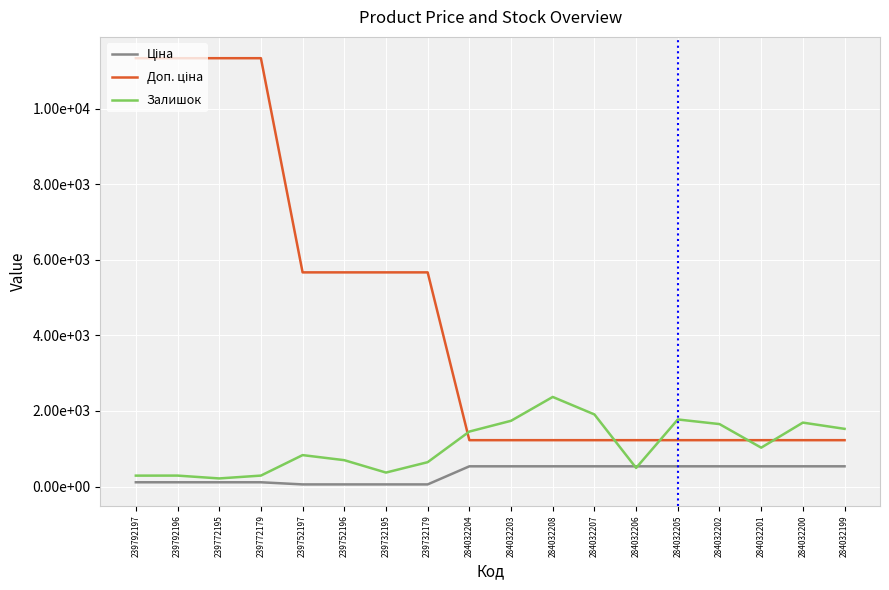

At 284032206, list the series in order from largest to smallest.

Доп. ціна, Ціна, Залишок